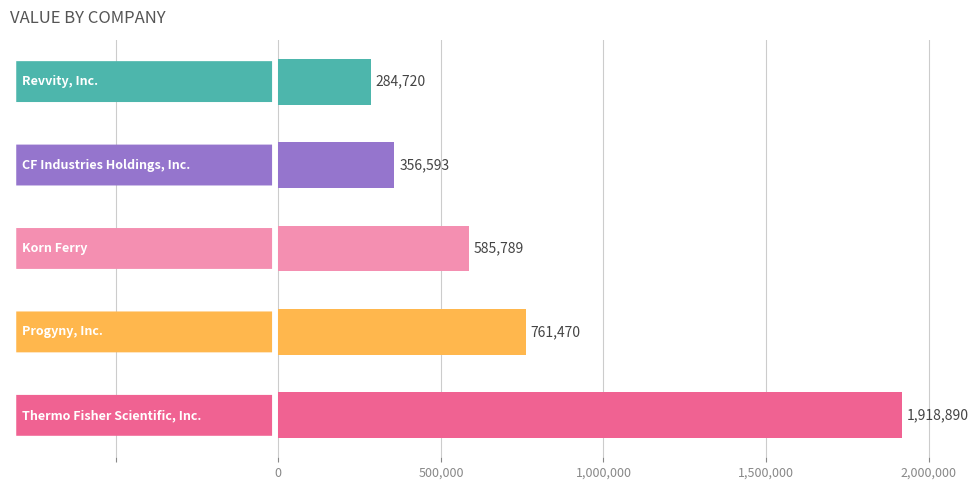

What is the sum of all values?

3907462